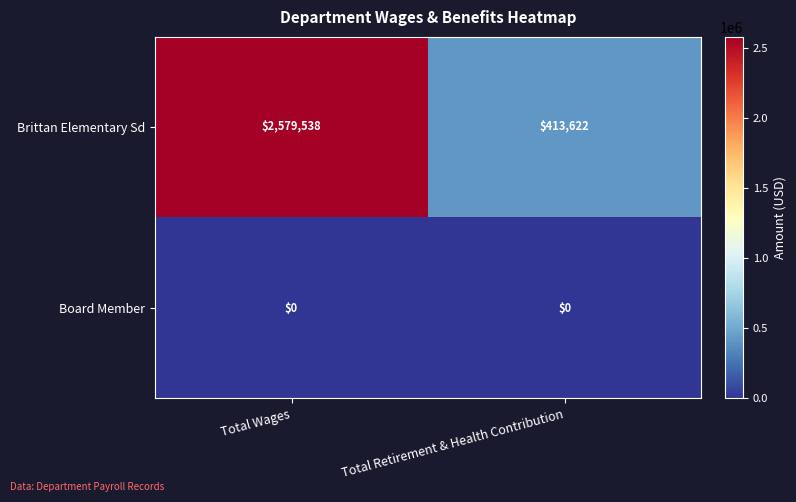

The value of Brittan Elementary Sd at Total Retirement & Health Contribution is 413622. True or false?

True